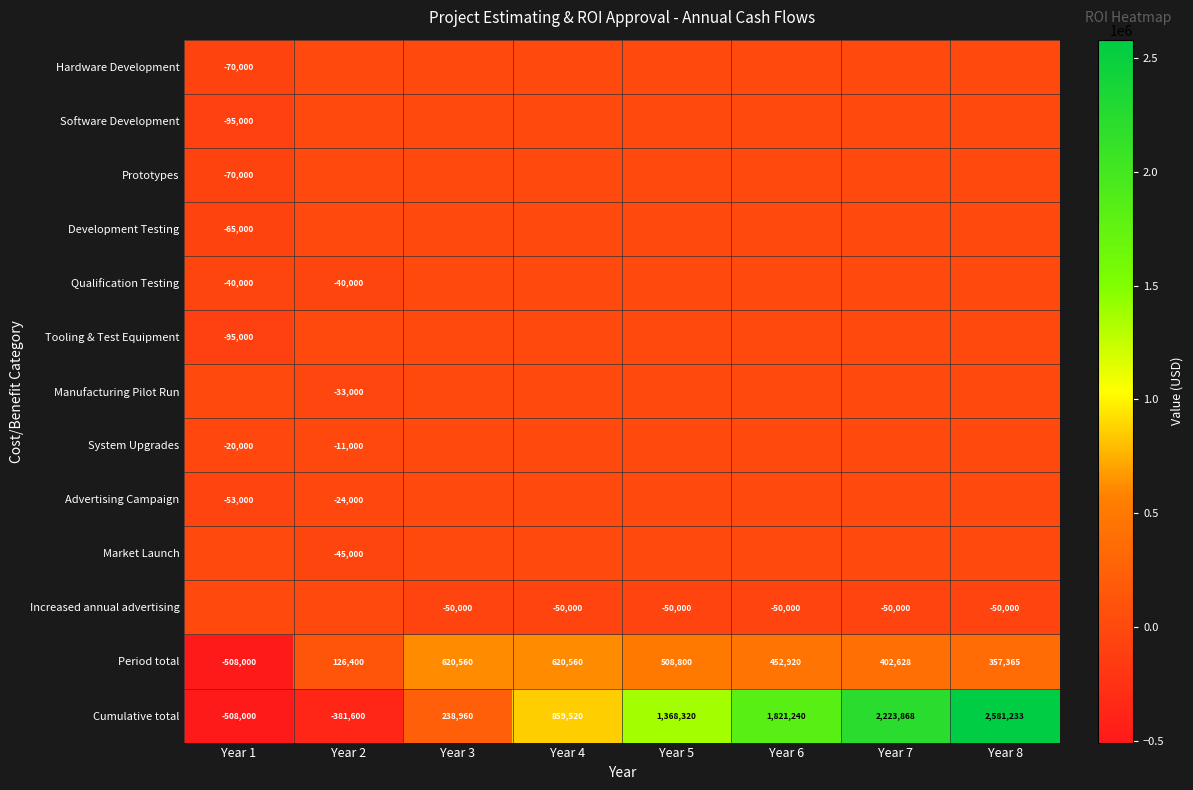

The value of Manufacturing Pilot Run at Year 2 is -33000. True or false?

True